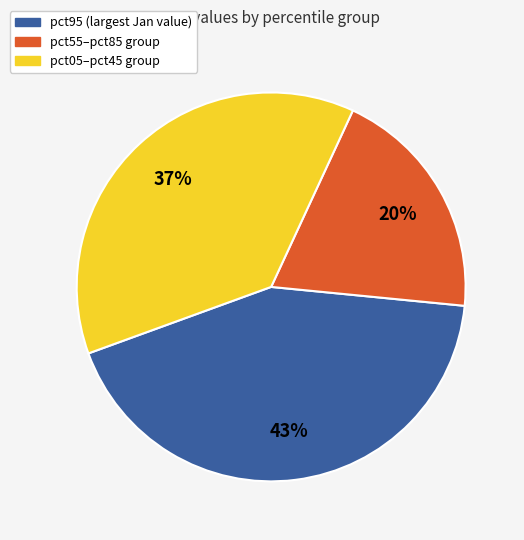

Count the number of slices in the pie.

3